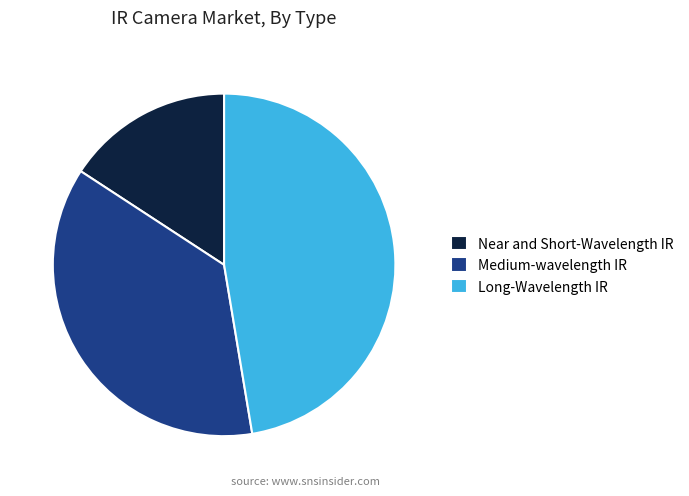

Is it true that Medium-wavelength IR is 43% of the pie?

False